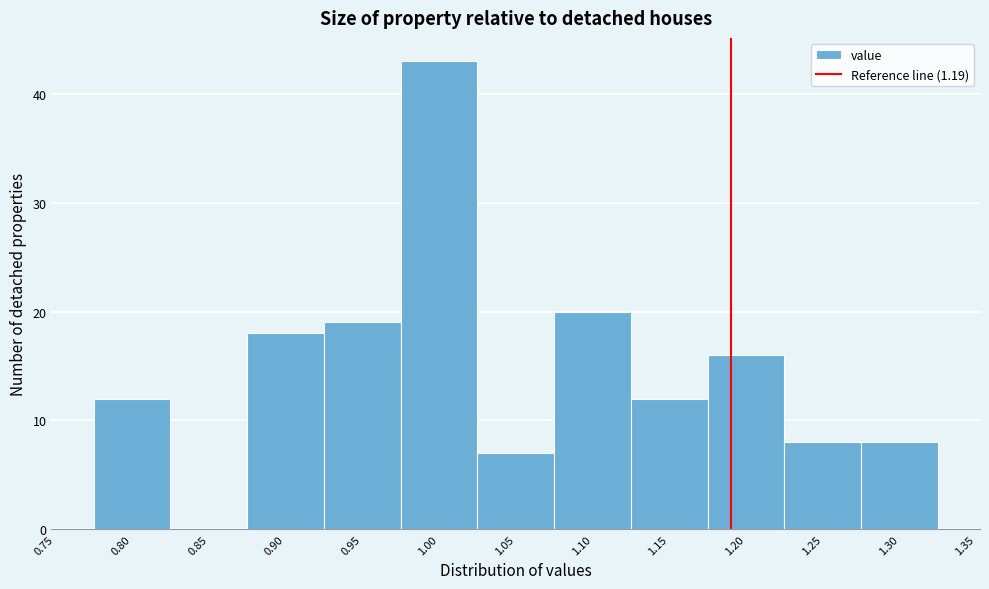

Reading left to right, list every bar in this chart as the range it spans on the x-axis followed by its height. The values are not printed on the chart, so give them approximately, as read against the axis.

0.775 to 0.825: 12
0.825 to 0.875: 0
0.875 to 0.925: 18
0.925 to 0.975: 19
0.975 to 1.025: 43
1.025 to 1.075: 7
1.075 to 1.125: 20
1.125 to 1.175: 12
1.175 to 1.225: 16
1.225 to 1.275: 8
1.275 to 1.325: 8